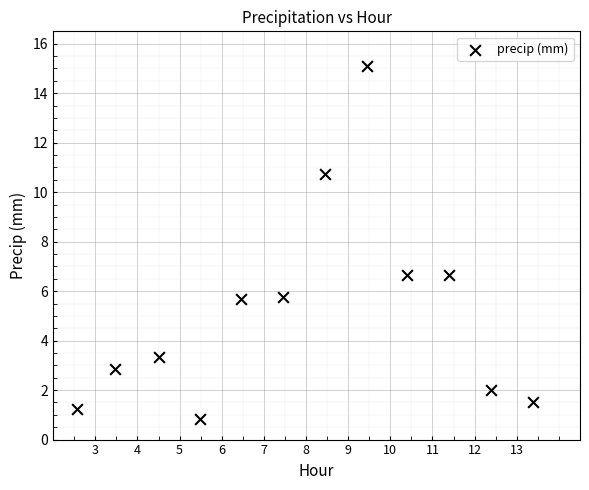

What is the range of X values (max minus min)?

10.8